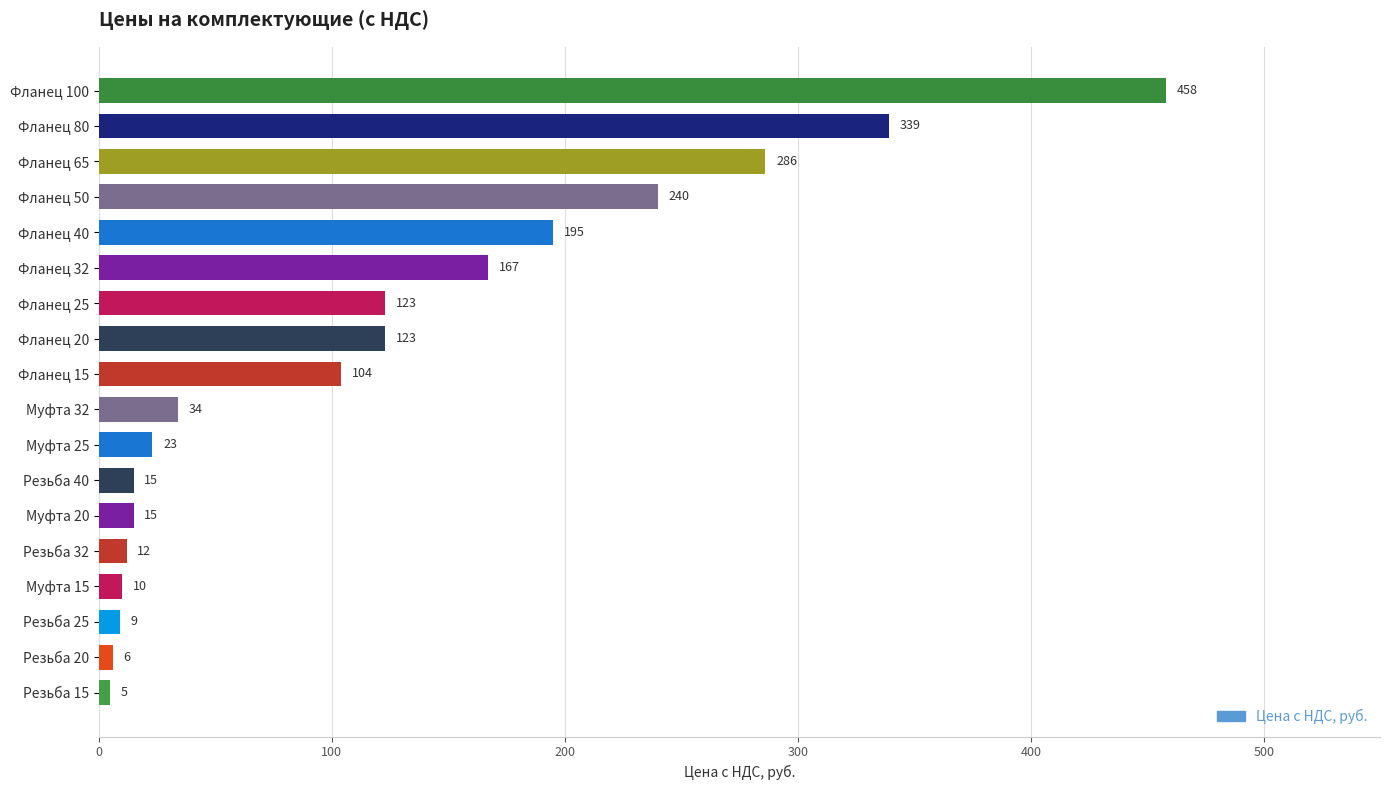

Which label corresponds to the smallest value in the chart?

Резьба 15